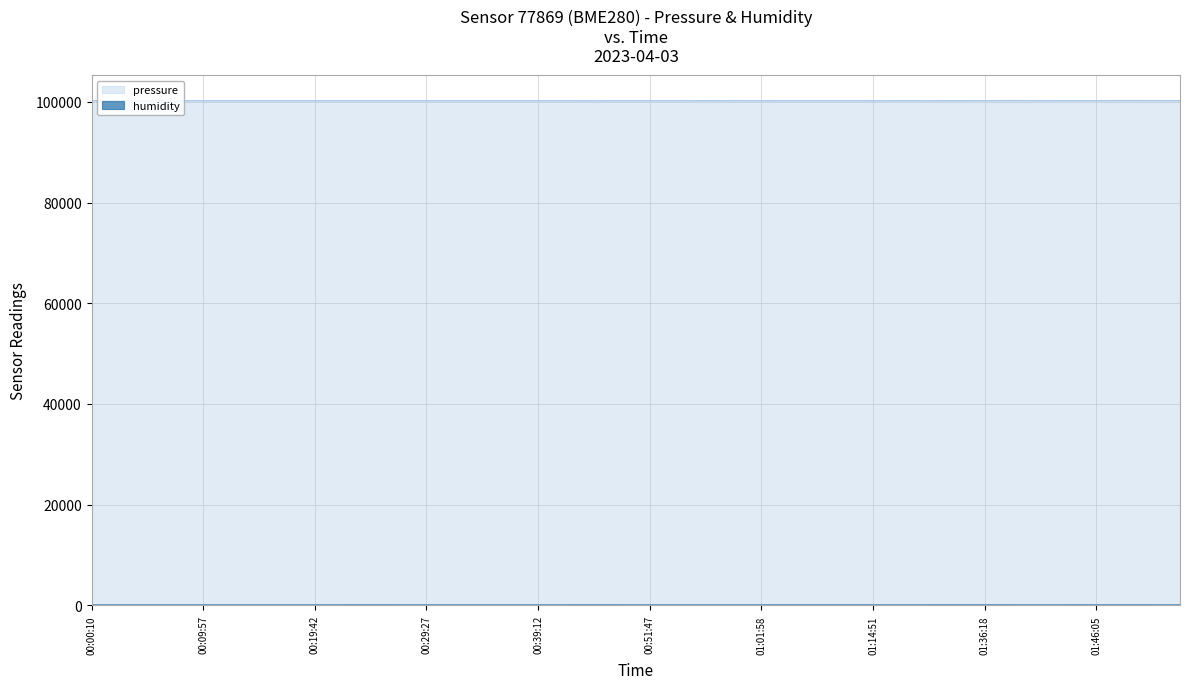

How many categories are shown in the chart?

40